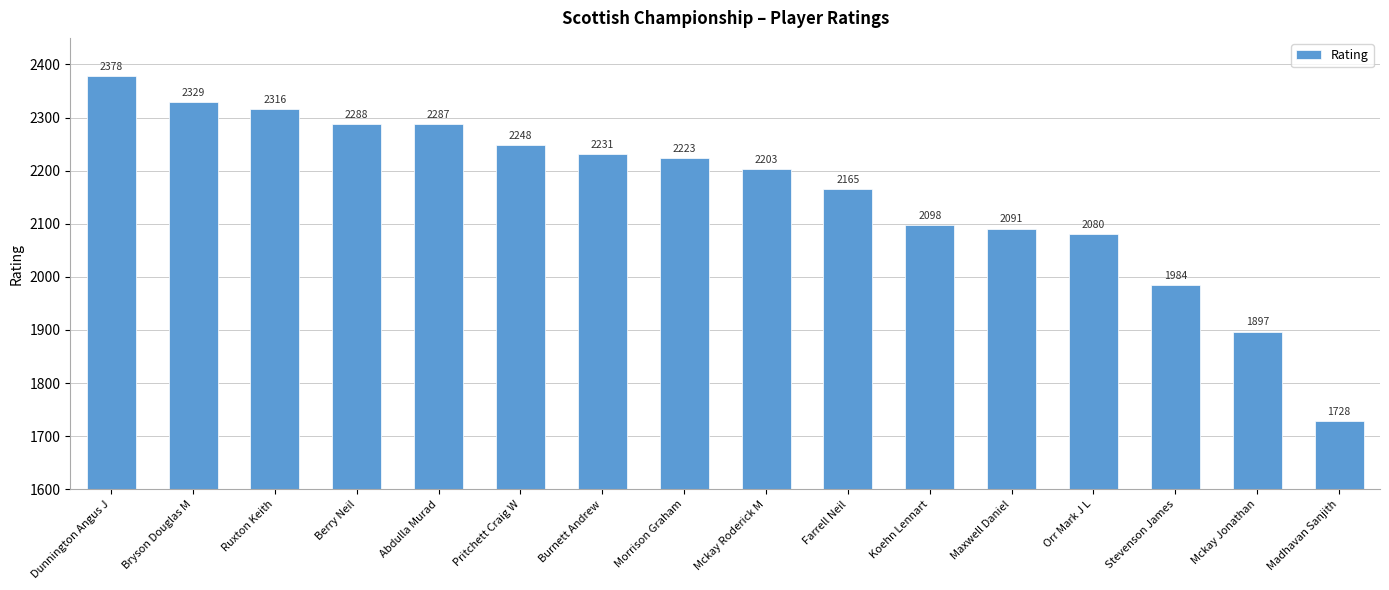

Which label corresponds to the smallest value in the chart?

Madhavan Sanjith